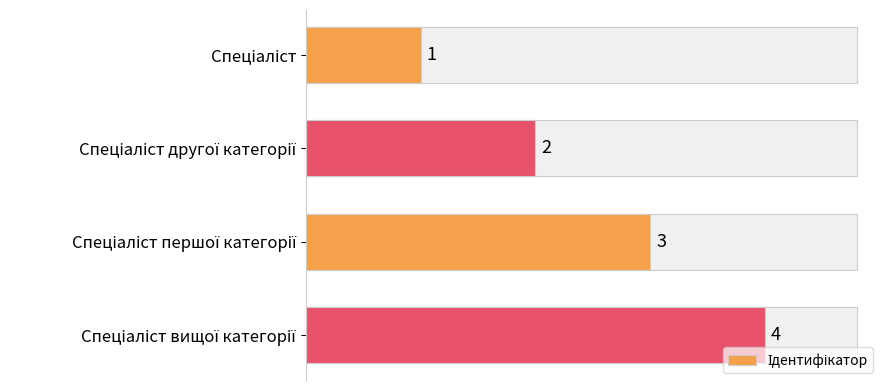

What is the value of the 4th bar from the left?

4